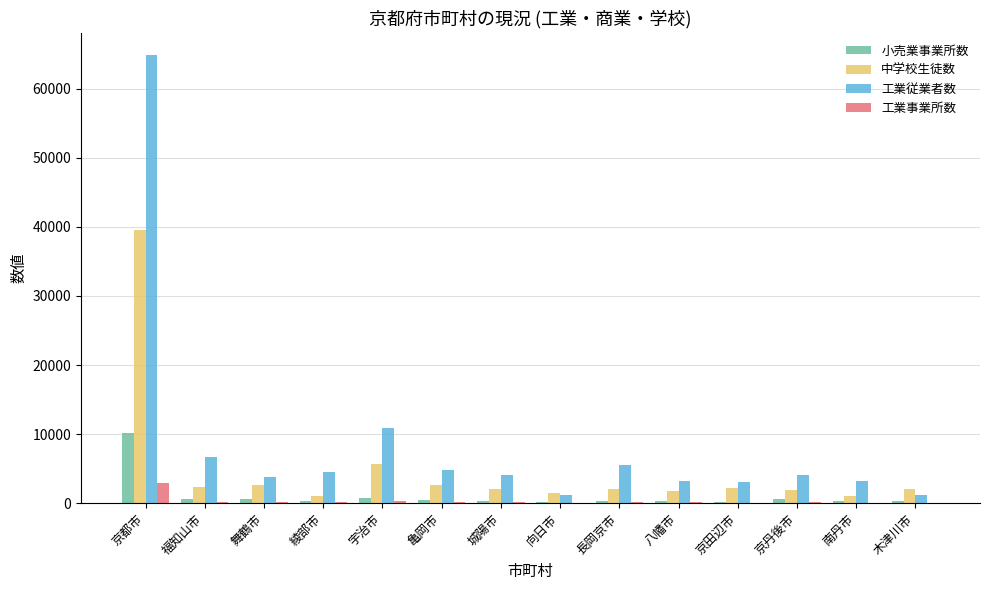

What is the highest value of the 工業事業所数 series?

2922